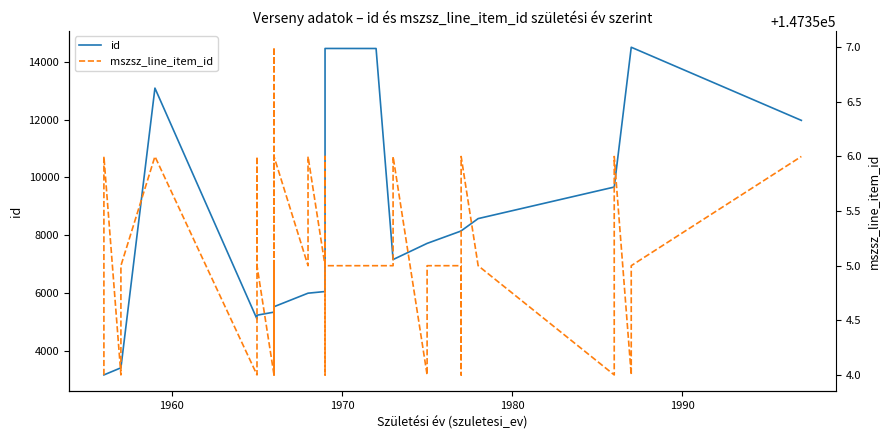

True or false: mszsz_line_item_id and id cross at least once.

False